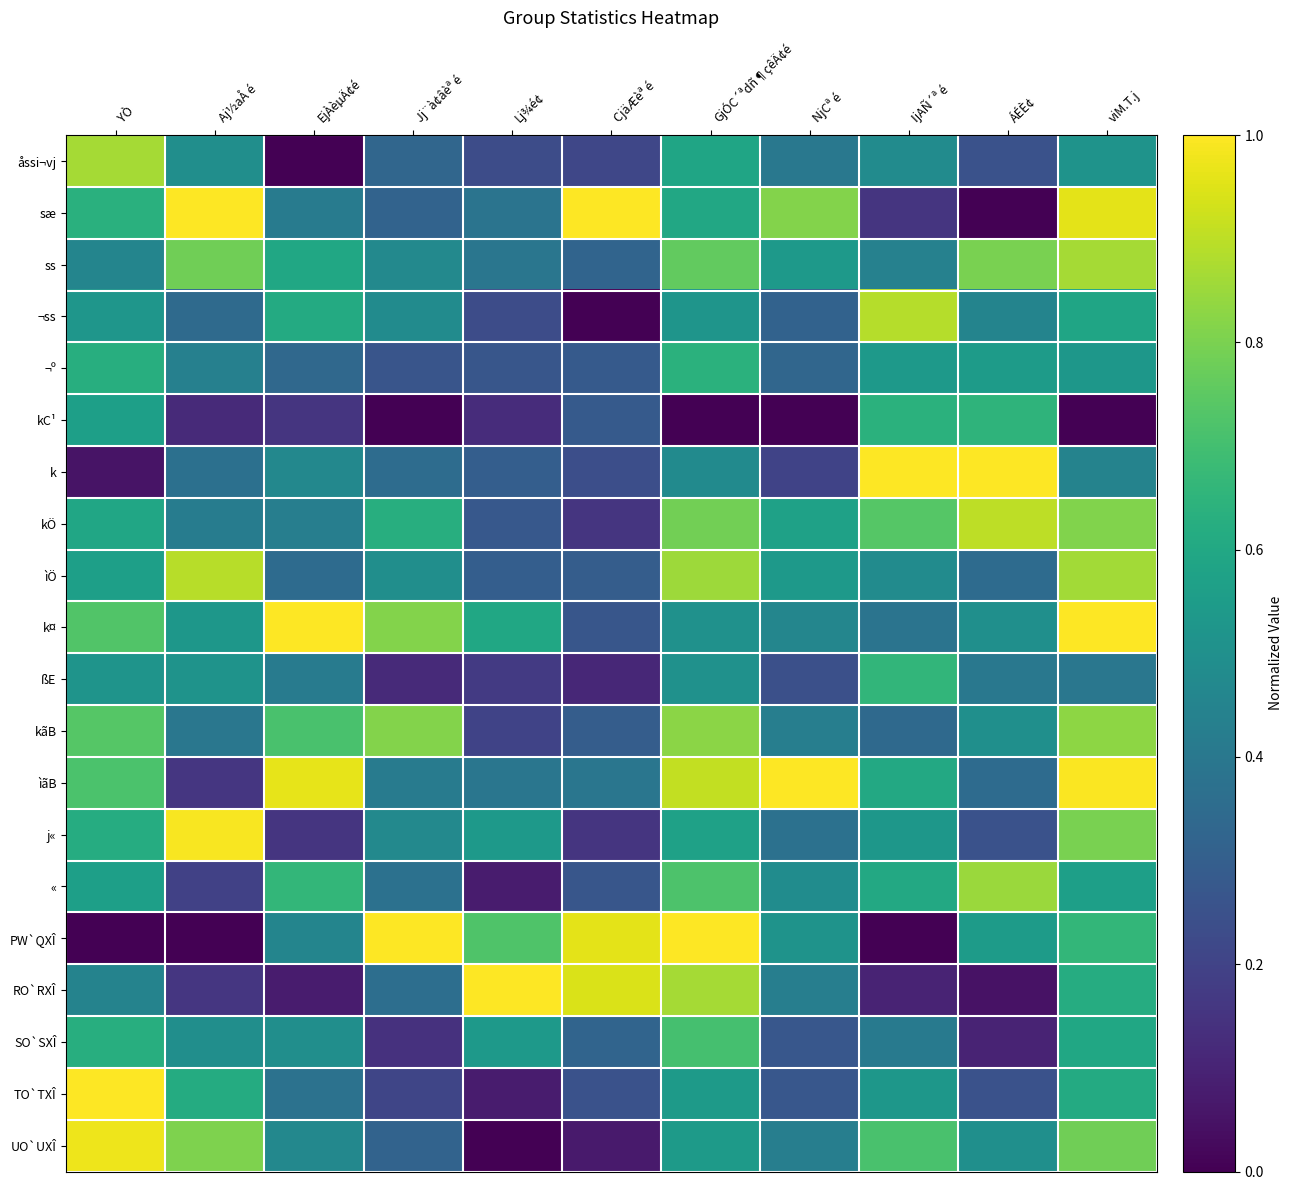

Reading left to right, list all the values displayed in this chart.

åssi¬vj: YÒ=0.9	Aj½aÅ é=0.5	EjÀèµÄ¢é=0.0	Jj¨à¢âèª é=0.3	Lj¾é¢=0.2	CjäÆèª é=0.2	GjÓC´ªdñ¶çêÄ¢é=0.6	NjCª é=0.4	IjAÑ´ª é=0.5	ÁÉÈ¢=0.2	viM.T.j=0.5
sæ: YÒ=0.6	Aj½aÅ é=1.0	EjÀèµÄ¢é=0.4	Jj¨à¢âèª é=0.3	Lj¾é¢=0.4	CjäÆèª é=1.0	GjÓC´ªdñ¶çêÄ¢é=0.6	NjCª é=0.8	IjAÑ´ª é=0.2	ÁÉÈ¢=0.0	viM.T.j=1.0
ss: YÒ=0.5	Aj½aÅ é=0.8	EjÀèµÄ¢é=0.6	Jj¨à¢âèª é=0.5	Lj¾é¢=0.4	CjäÆèª é=0.3	GjÓC´ªdñ¶çêÄ¢é=0.8	NjCª é=0.5	IjAÑ´ª é=0.4	ÁÉÈ¢=0.8	viM.T.j=0.9
¬ss: YÒ=0.5	Aj½aÅ é=0.3	EjÀèµÄ¢é=0.6	Jj¨à¢âèª é=0.5	Lj¾é¢=0.2	CjäÆèª é=0.0	GjÓC´ªdñ¶çêÄ¢é=0.5	NjCª é=0.3	IjAÑ´ª é=0.9	ÁÉÈ¢=0.5	viM.T.j=0.6
¬º: YÒ=0.6	Aj½aÅ é=0.4	EjÀèµÄ¢é=0.3	Jj¨à¢âèª é=0.3	Lj¾é¢=0.3	CjäÆèª é=0.3	GjÓC´ªdñ¶çêÄ¢é=0.6	NjCª é=0.3	IjAÑ´ª é=0.5	ÁÉÈ¢=0.6	viM.T.j=0.5
kC¹: YÒ=0.6	Aj½aÅ é=0.1	EjÀèµÄ¢é=0.2	Jj¨à¢âèª é=0.0	Lj¾é¢=0.1	CjäÆèª é=0.3	GjÓC´ªdñ¶çêÄ¢é=0.0	NjCª é=0.0	IjAÑ´ª é=0.6	ÁÉÈ¢=0.6	viM.T.j=0.0
k: YÒ=0.1	Aj½aÅ é=0.4	EjÀèµÄ¢é=0.5	Jj¨à¢âèª é=0.4	Lj¾é¢=0.3	CjäÆèª é=0.2	GjÓC´ªdñ¶çêÄ¢é=0.5	NjCª é=0.2	IjAÑ´ª é=1.0	ÁÉÈ¢=1.0	viM.T.j=0.4
kÖ: YÒ=0.6	Aj½aÅ é=0.4	EjÀèµÄ¢é=0.4	Jj¨à¢âèª é=0.6	Lj¾é¢=0.3	CjäÆèª é=0.2	GjÓC´ªdñ¶çêÄ¢é=0.8	NjCª é=0.6	IjAÑ´ª é=0.7	ÁÉÈ¢=0.9	viM.T.j=0.8
ìÖ: YÒ=0.6	Aj½aÅ é=0.9	EjÀèµÄ¢é=0.4	Jj¨à¢âèª é=0.5	Lj¾é¢=0.3	CjäÆèª é=0.3	GjÓC´ªdñ¶çêÄ¢é=0.9	NjCª é=0.5	IjAÑ´ª é=0.5	ÁÉÈ¢=0.4	viM.T.j=0.9
k¤: YÒ=0.7	Aj½aÅ é=0.5	EjÀèµÄ¢é=1.0	Jj¨à¢âèª é=0.8	Lj¾é¢=0.6	CjäÆèª é=0.3	GjÓC´ªdñ¶çêÄ¢é=0.5	NjCª é=0.5	IjAÑ´ª é=0.4	ÁÉÈ¢=0.5	viM.T.j=1.0
ßE: YÒ=0.5	Aj½aÅ é=0.5	EjÀèµÄ¢é=0.4	Jj¨à¢âèª é=0.1	Lj¾é¢=0.2	CjäÆèª é=0.1	GjÓC´ªdñ¶çêÄ¢é=0.5	NjCª é=0.2	IjAÑ´ª é=0.7	ÁÉÈ¢=0.4	viM.T.j=0.4
kãB: YÒ=0.7	Aj½aÅ é=0.4	EjÀèµÄ¢é=0.7	Jj¨à¢âèª é=0.8	Lj¾é¢=0.2	CjäÆèª é=0.3	GjÓC´ªdñ¶çêÄ¢é=0.8	NjCª é=0.4	IjAÑ´ª é=0.3	ÁÉÈ¢=0.5	viM.T.j=0.8
ìãB: YÒ=0.7	Aj½aÅ é=0.2	EjÀèµÄ¢é=1.0	Jj¨à¢âèª é=0.4	Lj¾é¢=0.4	CjäÆèª é=0.4	GjÓC´ªdñ¶çêÄ¢é=0.9	NjCª é=1.0	IjAÑ´ª é=0.6	ÁÉÈ¢=0.4	viM.T.j=1.0
j«: YÒ=0.6	Aj½aÅ é=1.0	EjÀèµÄ¢é=0.2	Jj¨à¢âèª é=0.5	Lj¾é¢=0.5	CjäÆèª é=0.2	GjÓC´ªdñ¶çêÄ¢é=0.6	NjCª é=0.4	IjAÑ´ª é=0.5	ÁÉÈ¢=0.2	viM.T.j=0.8
«: YÒ=0.6	Aj½aÅ é=0.2	EjÀèµÄ¢é=0.7	Jj¨à¢âèª é=0.4	Lj¾é¢=0.1	CjäÆèª é=0.3	GjÓC´ªdñ¶çêÄ¢é=0.7	NjCª é=0.5	IjAÑ´ª é=0.6	ÁÉÈ¢=0.9	viM.T.j=0.6
PW`QXÎ: YÒ=0.0	Aj½aÅ é=0.0	EjÀèµÄ¢é=0.5	Jj¨à¢âèª é=1.0	Lj¾é¢=0.7	CjäÆèª é=1.0	GjÓC´ªdñ¶çêÄ¢é=1.0	NjCª é=0.5	IjAÑ´ª é=0.0	ÁÉÈ¢=0.6	viM.T.j=0.7
RO`RXÎ: YÒ=0.4	Aj½aÅ é=0.2	EjÀèµÄ¢é=0.1	Jj¨à¢âèª é=0.4	Lj¾é¢=1.0	CjäÆèª é=0.9	GjÓC´ªdñ¶çêÄ¢é=0.9	NjCª é=0.4	IjAÑ´ª é=0.1	ÁÉÈ¢=0.0	viM.T.j=0.6
SO`SXÎ: YÒ=0.6	Aj½aÅ é=0.5	EjÀèµÄ¢é=0.5	Jj¨à¢âèª é=0.1	Lj¾é¢=0.5	CjäÆèª é=0.3	GjÓC´ªdñ¶çêÄ¢é=0.7	NjCª é=0.3	IjAÑ´ª é=0.4	ÁÉÈ¢=0.1	viM.T.j=0.6
TO`TXÎ: YÒ=1.0	Aj½aÅ é=0.6	EjÀèµÄ¢é=0.4	Jj¨à¢âèª é=0.2	Lj¾é¢=0.1	CjäÆèª é=0.3	GjÓC´ªdñ¶çêÄ¢é=0.5	NjCª é=0.3	IjAÑ´ª é=0.5	ÁÉÈ¢=0.2	viM.T.j=0.6
UO`UXÎ: YÒ=1.0	Aj½aÅ é=0.8	EjÀèµÄ¢é=0.5	Jj¨à¢âèª é=0.3	Lj¾é¢=0.0	CjäÆèª é=0.1	GjÓC´ªdñ¶çêÄ¢é=0.5	NjCª é=0.4	IjAÑ´ª é=0.7	ÁÉÈ¢=0.5	viM.T.j=0.8